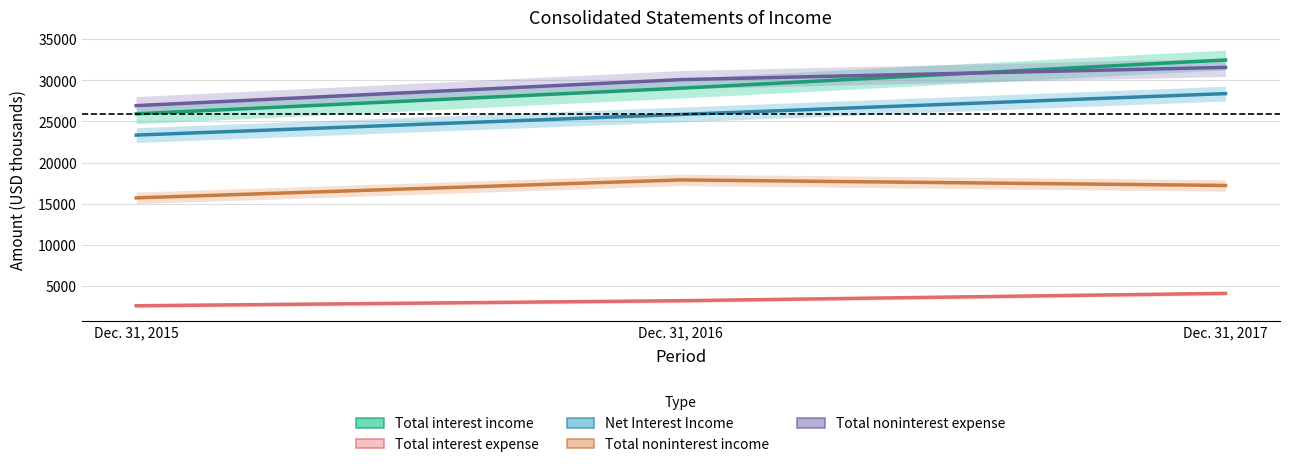

True or false: Net Interest Income has a value of 7945 at Dec. 31, 2016.

False